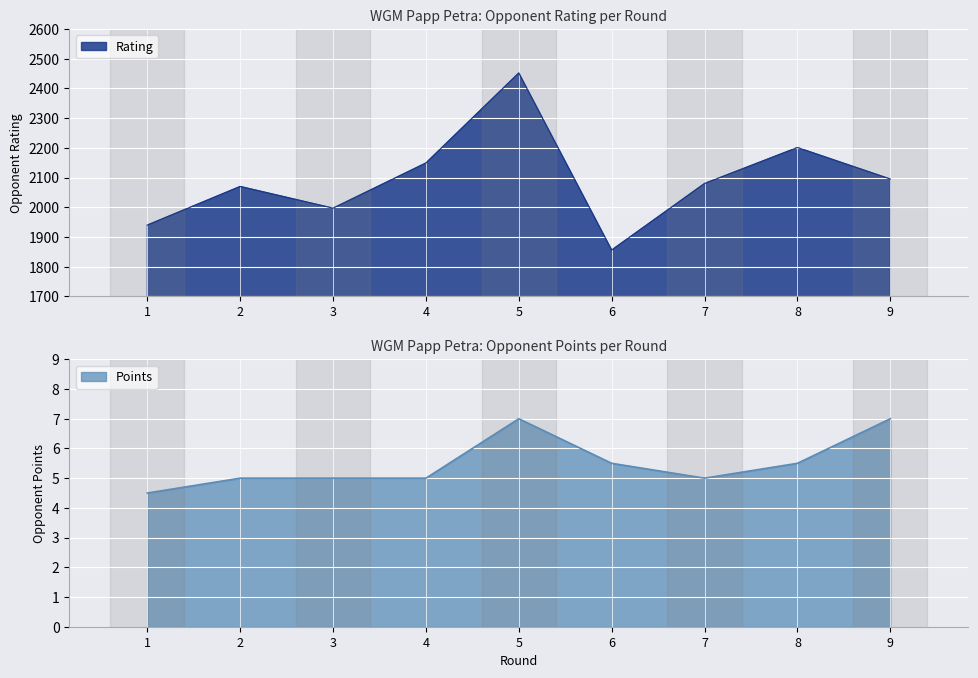

Reading right to left, what are all the values shown in this chart?

Rating: 9=2095.0	8=2201.0	7=2080.0	6=1856.0	5=2452.0	4=2149.0	3=1997.0	2=2070.0	1=1940.0
Points: 9=7.0	8=5.5	7=5.0	6=5.5	5=7.0	4=5.0	3=5.0	2=5.0	1=4.5